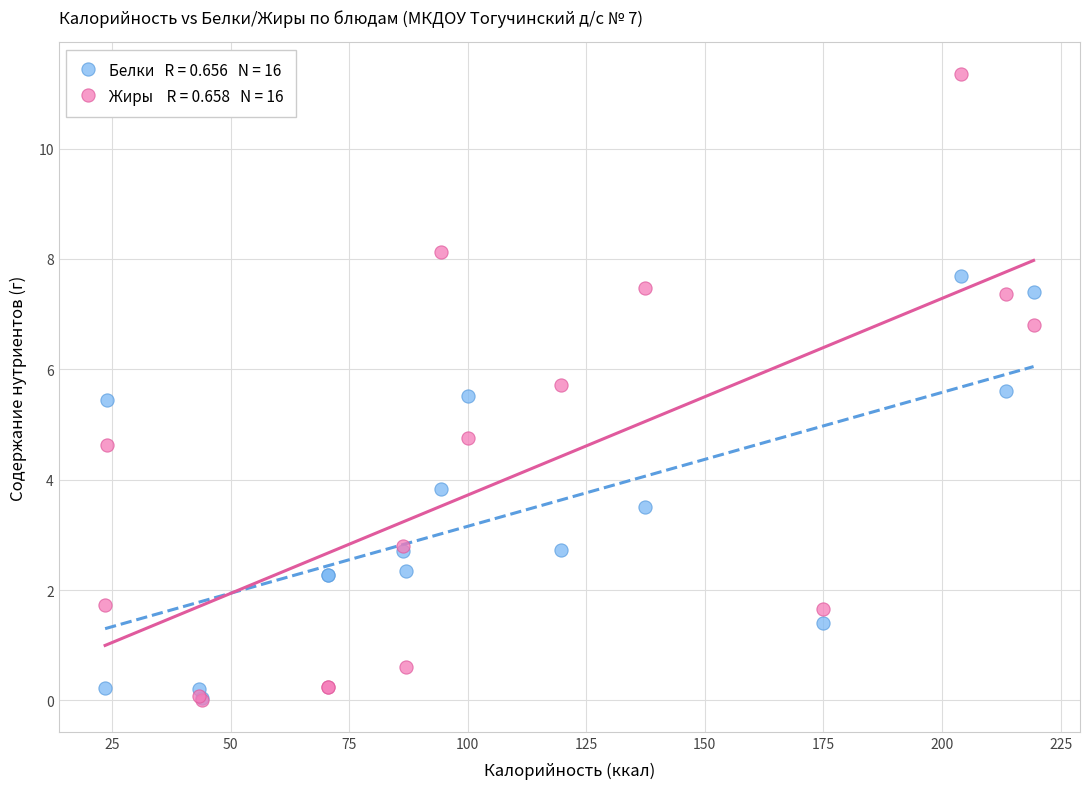

Across all series, what Y value is closest to 5?

4.8